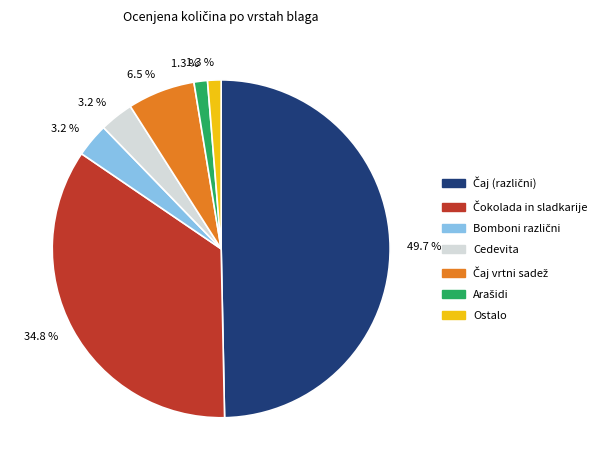

How many segments does this pie chart have?

7